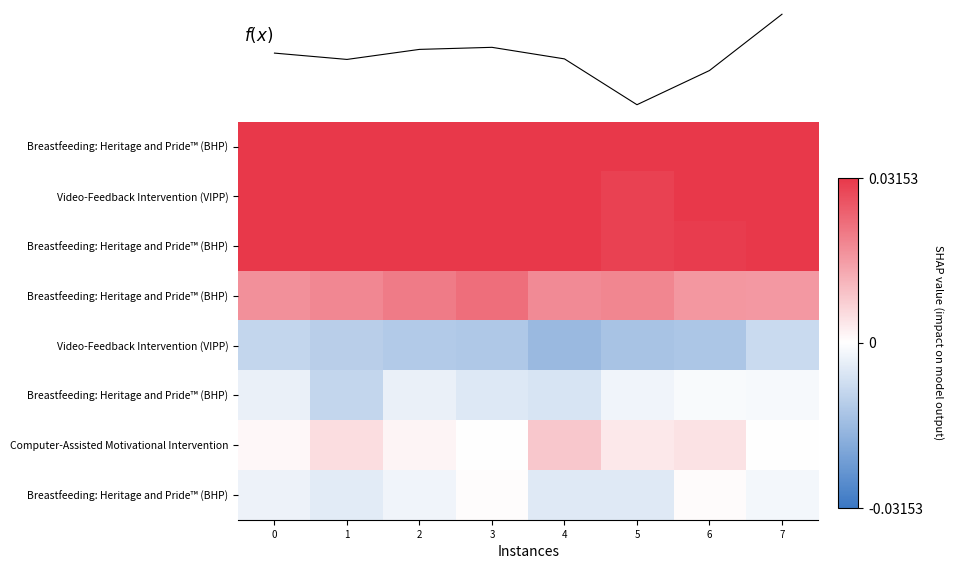

Is it true that row_4 equals -0.0 at 3?

True